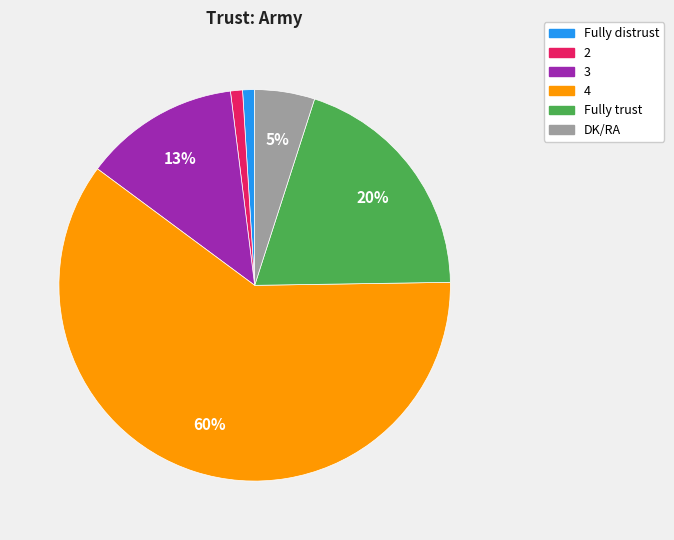

What is the majority slice?

4